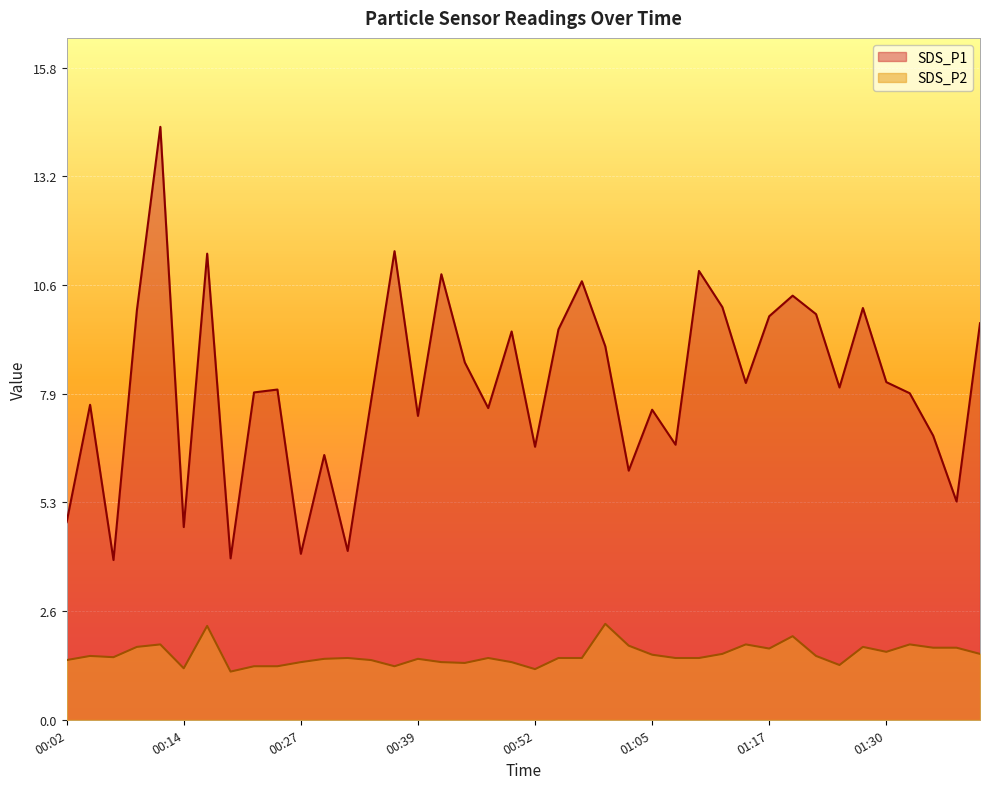

What is the minimum value shown in the chart?

1.2